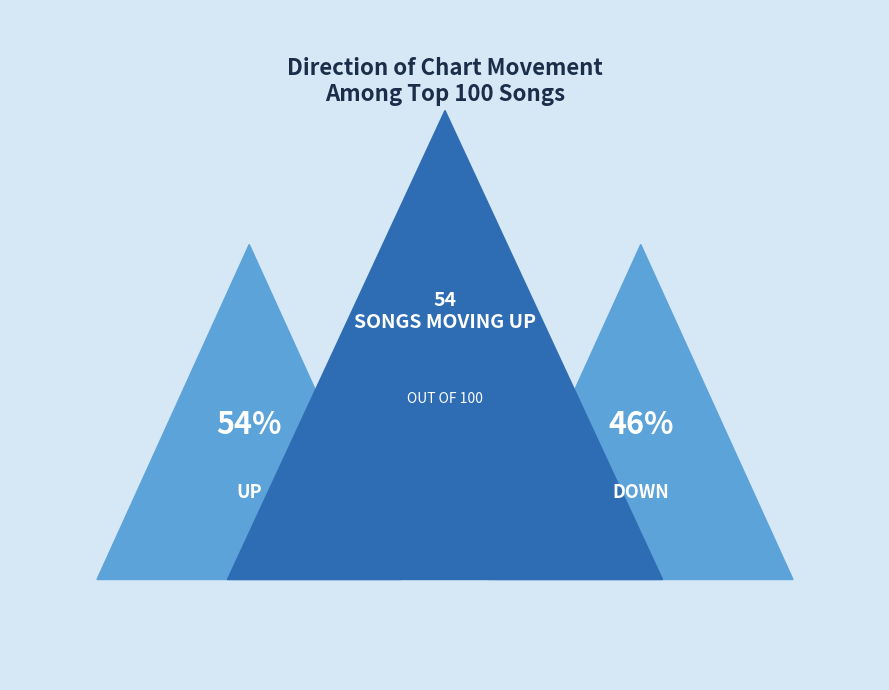

Between up and down, which is larger?

up